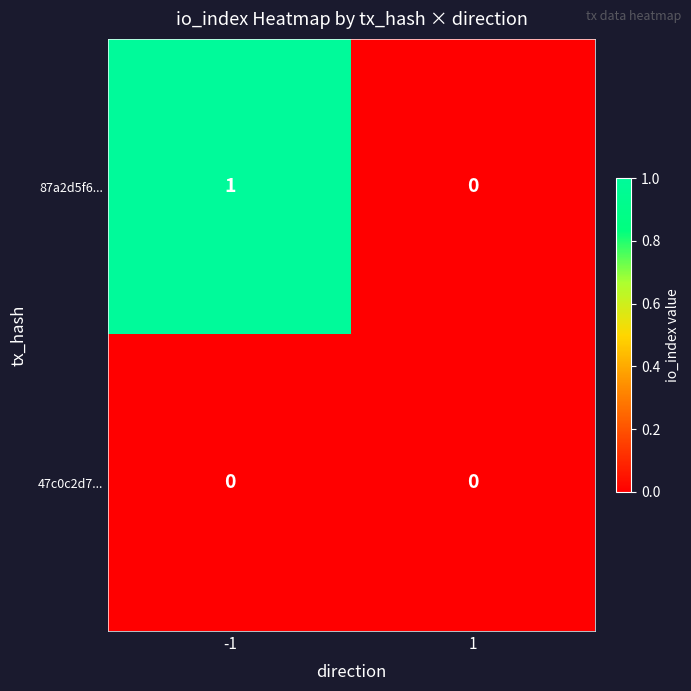

Which series changed the most between -1 and 1?

87a2d5f6...